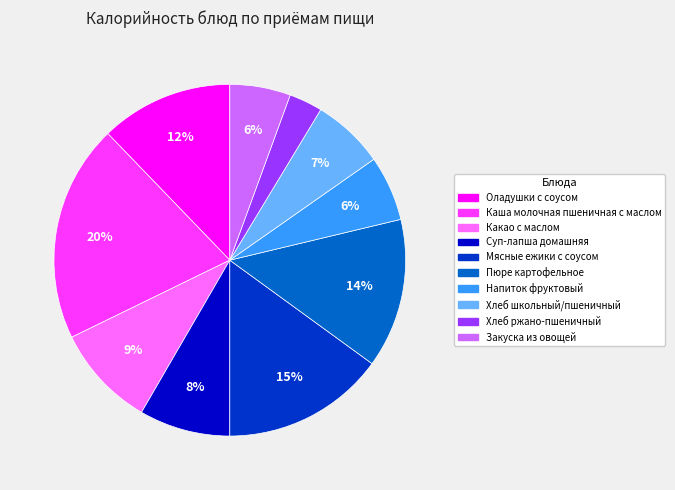

Between Суп-лапша домашняя and Пюре картофельное, which is larger?

Пюре картофельное